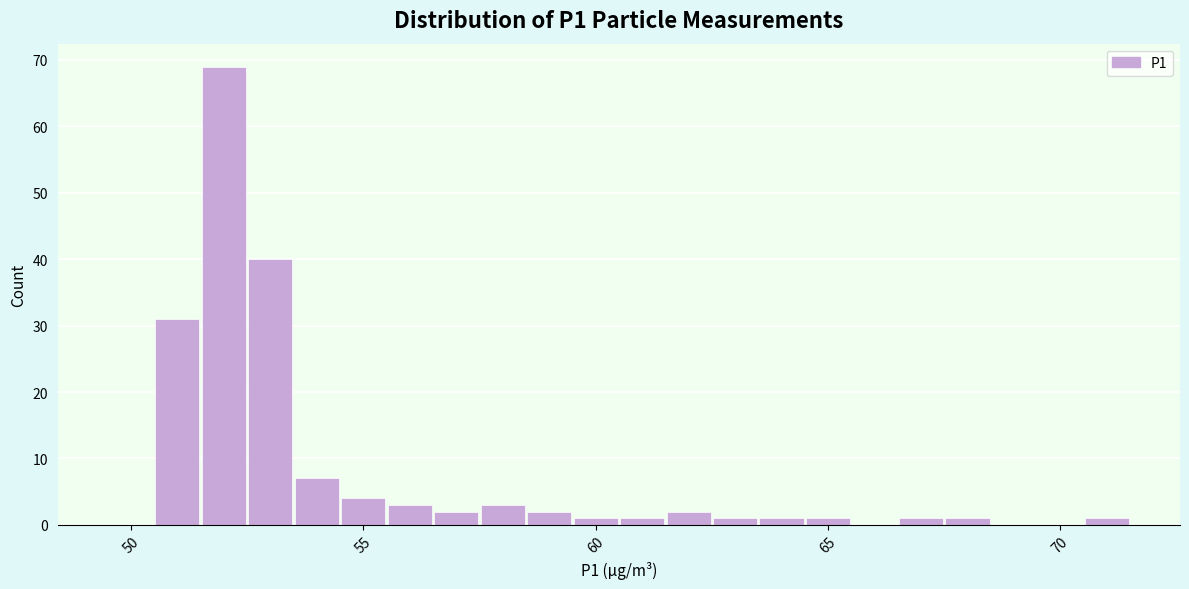

Around what value on the x-axis is the tallest bar? Give the approximate position of its centre, as read against the axis.

52.0